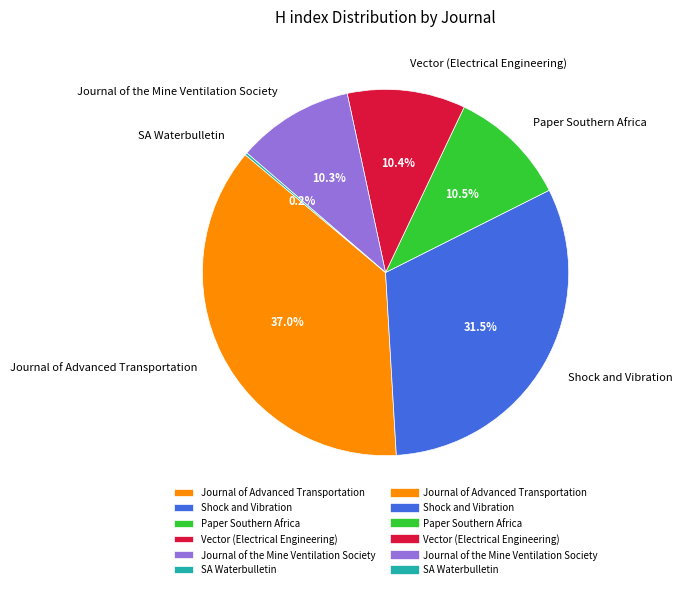

Between Vector (Electrical Engineering) and Journal of Advanced Transportation, which is larger?

Journal of Advanced Transportation